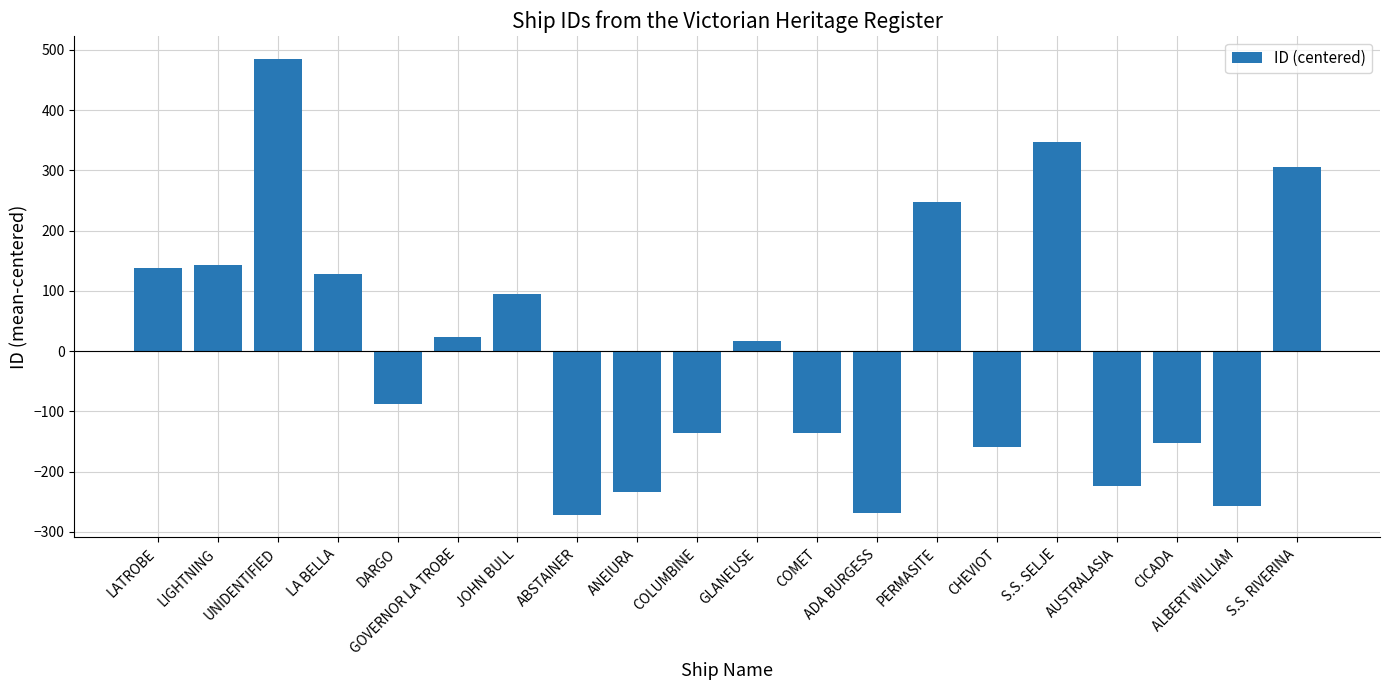

What is the label of the 1st bar from the left?

LATROBE